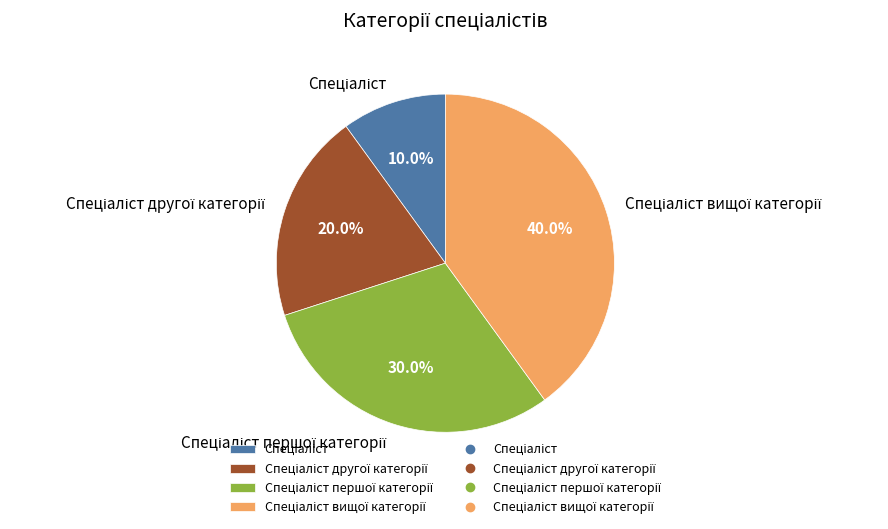

Is there a majority slice in this chart?

No